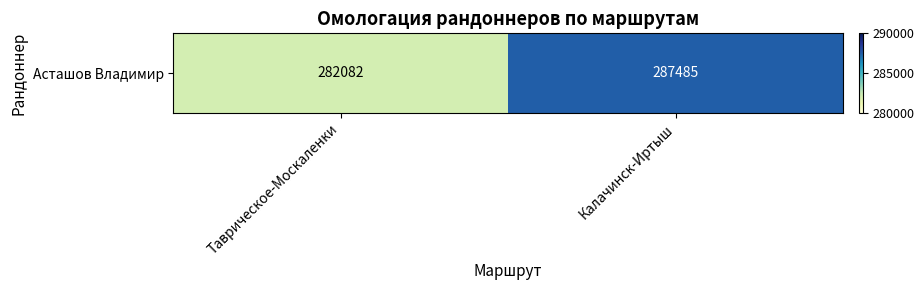

How many data points are less than 287485?

1